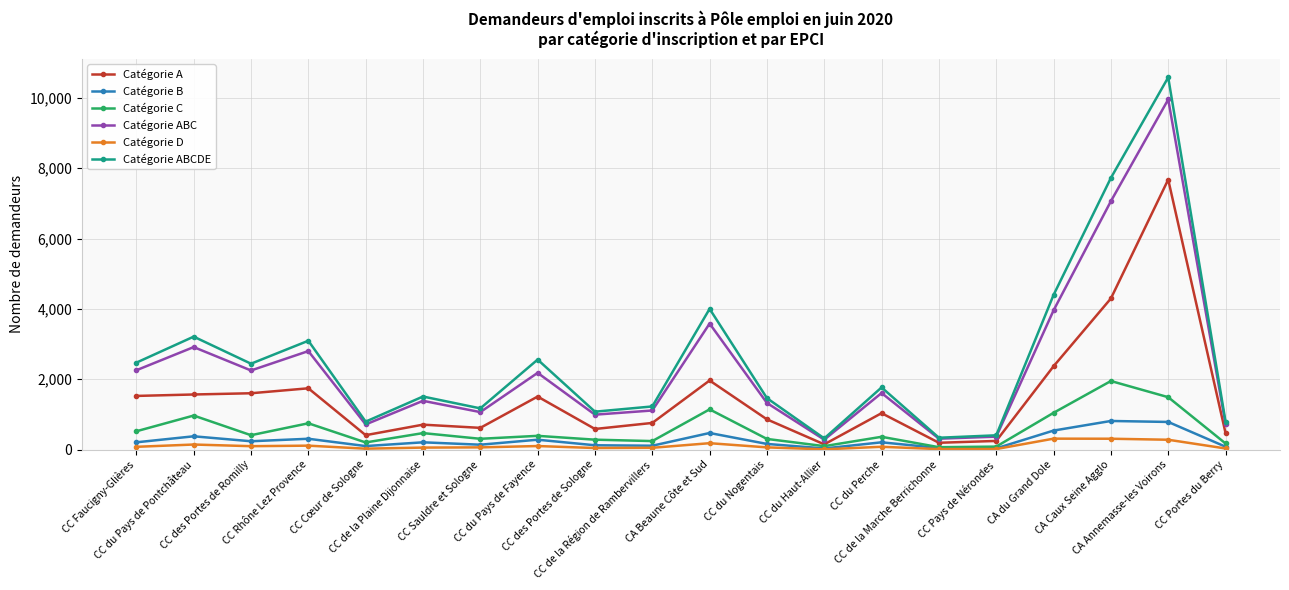

What is the greatest value displayed?

10585